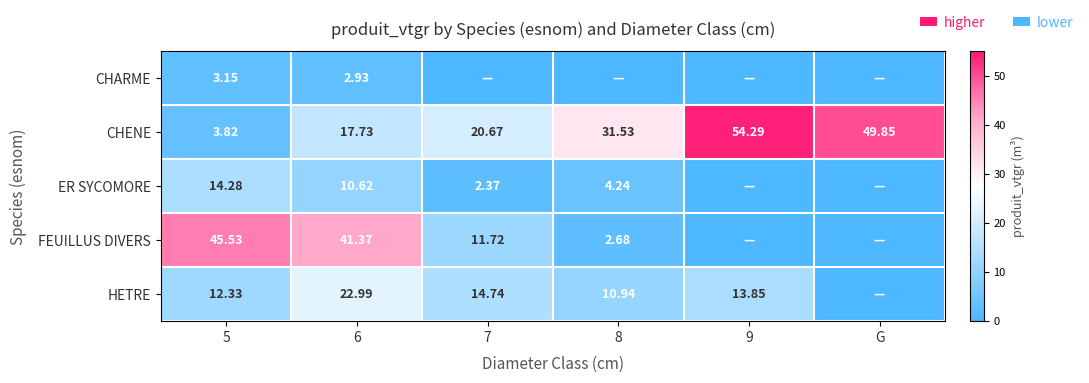

Where is CHENE nearest to the value 29?

8